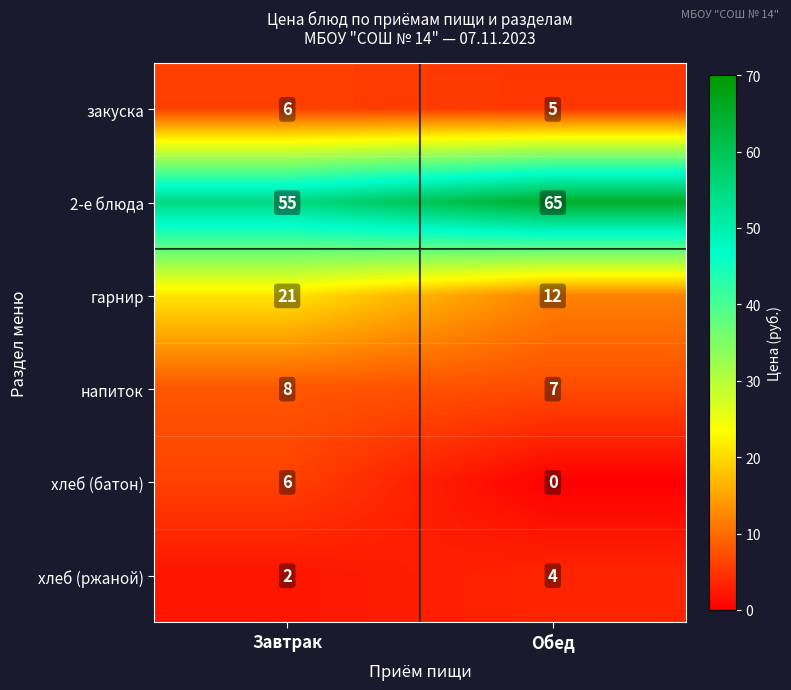

Reading left to right, extract all data points from this chart.

закуска: 6	5
2-е блюда: 55	65
гарнир: 21	12
напиток: 8	7
хлеб (батон): 6	0
хлеб (ржаной): 2	4